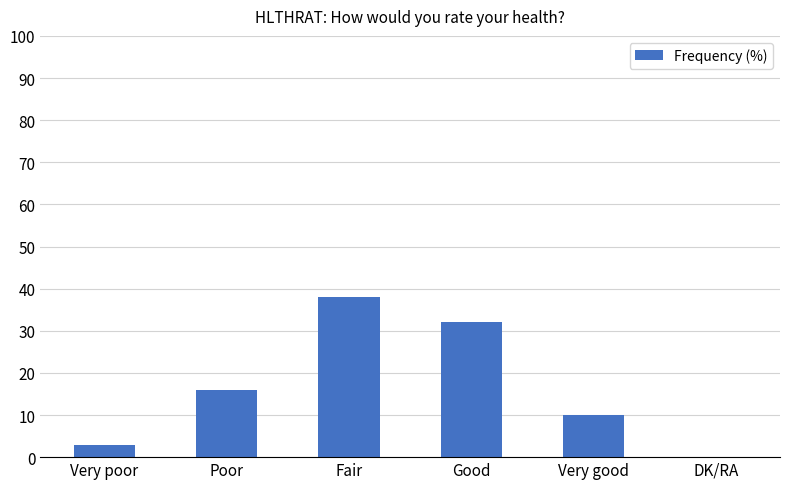

Which has a higher value, Very poor or Good?

Good